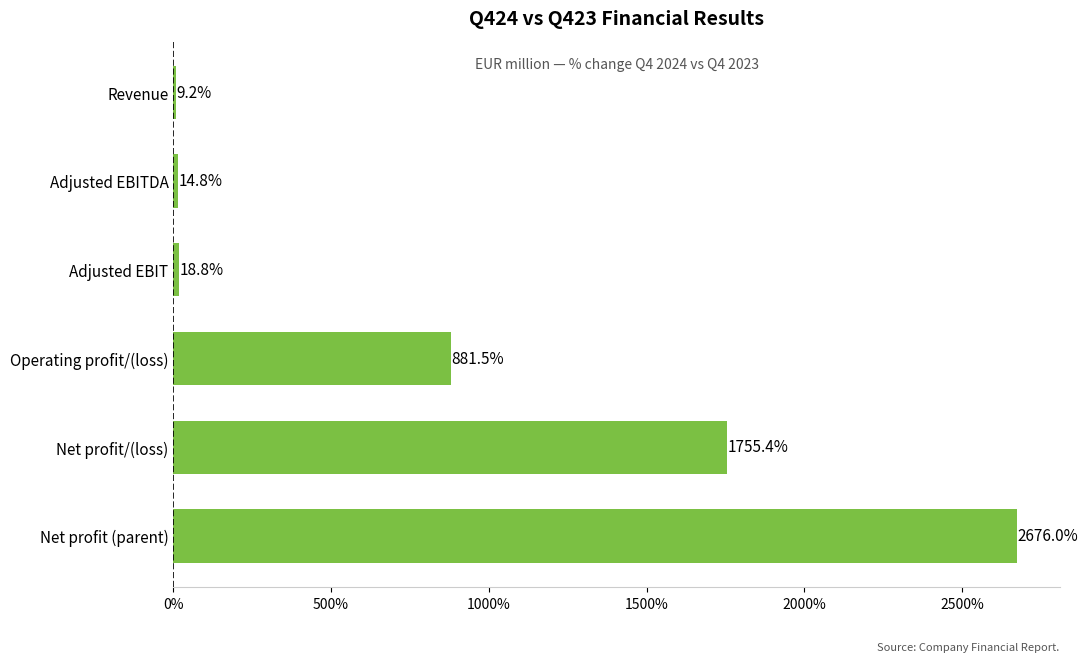

What position from the top is Net profit (parent)?

6